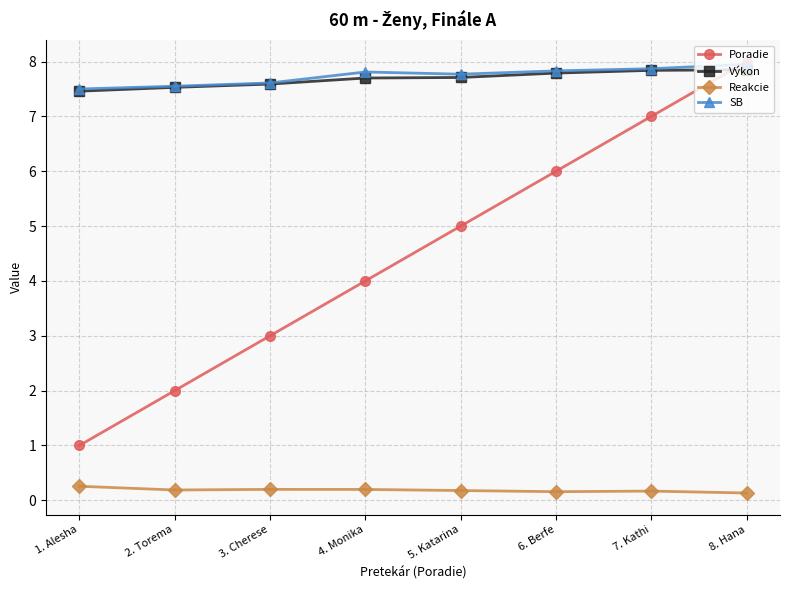

What is the value of the Poradie point at the 3rd from the left?

3.0